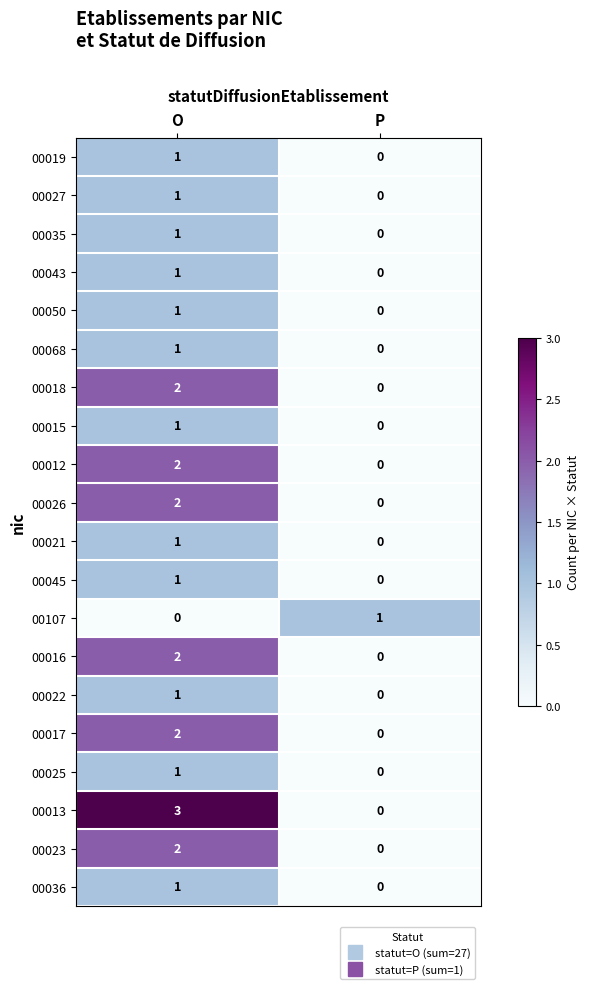

True or false: 00027 has a value of 2 at O.

False